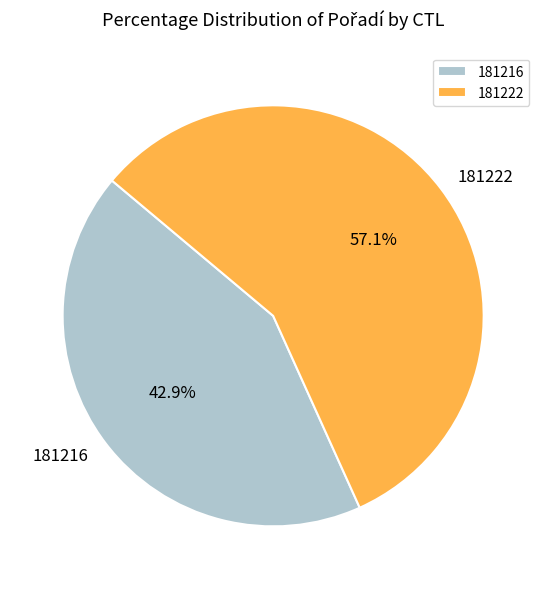

Does 181216 represent more than half of the total?

No